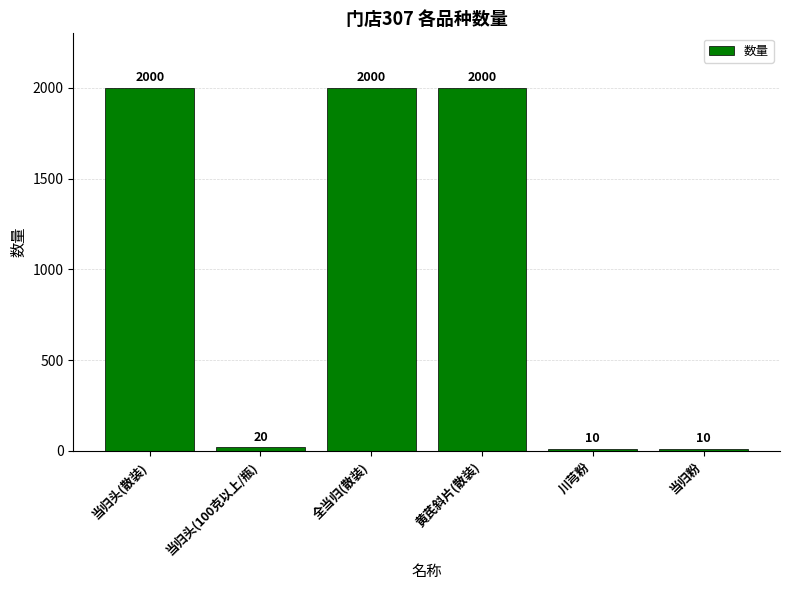

What is the difference between the values at 黄芪斜片(散装) and 当归头(100克以上/瓶)?

1980